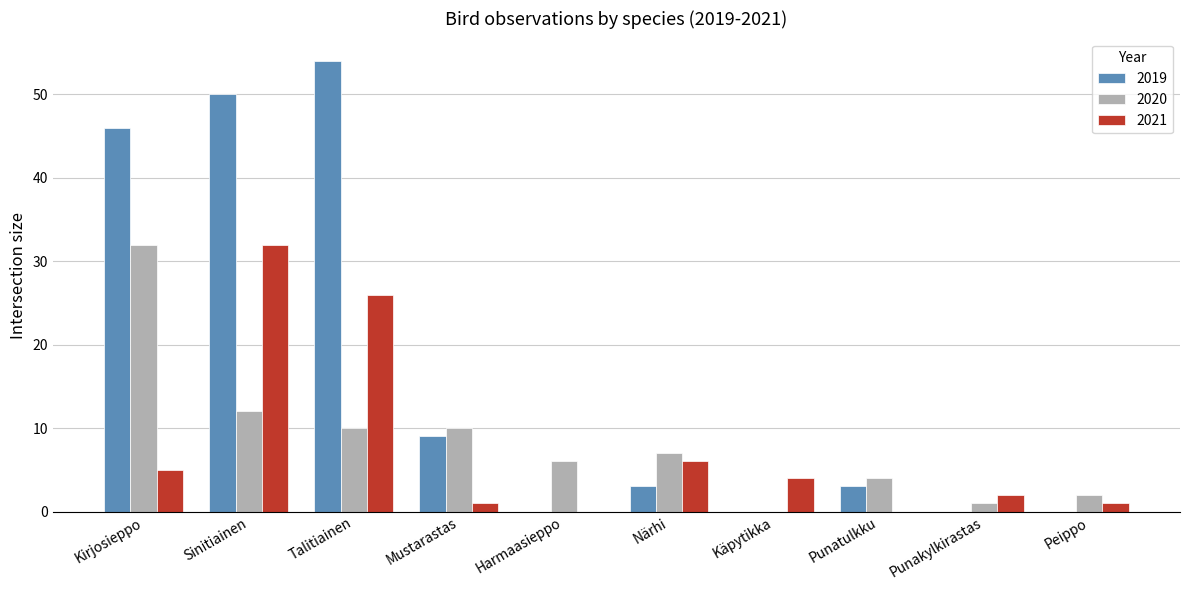

The value of 2020 at Kirjosieppo is 32. True or false?

True